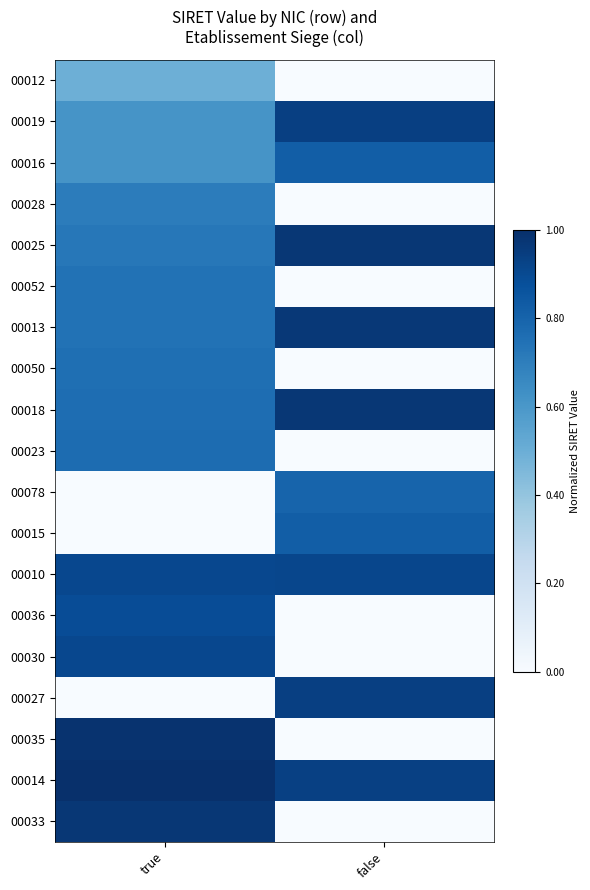

How many data points does each series have?

2